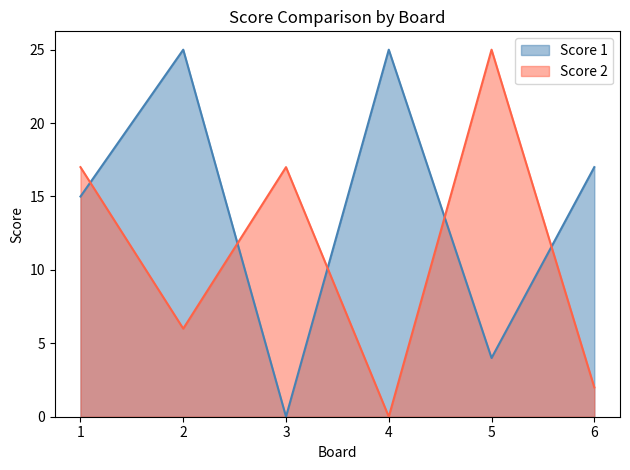

Is it true that Score 1 equals 39 at 4?

False